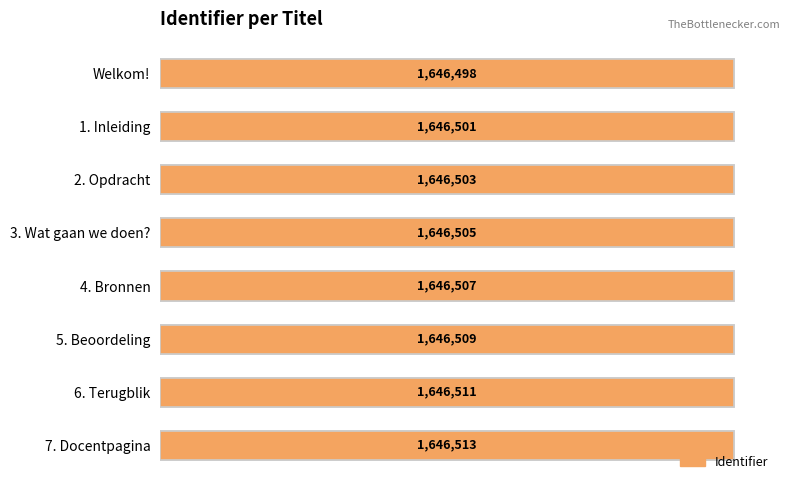

Does the chart contain any negative values?

No